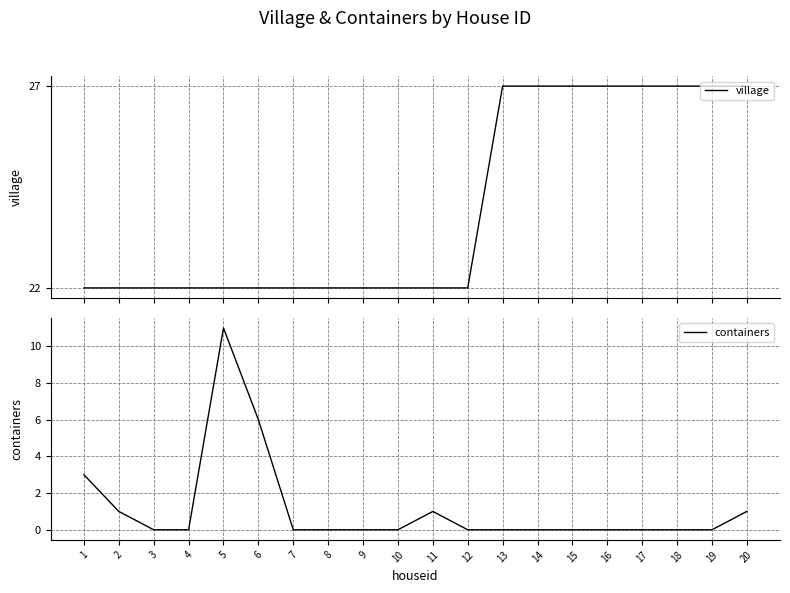

Between 16 and 20, which series saw the biggest shift?

containers